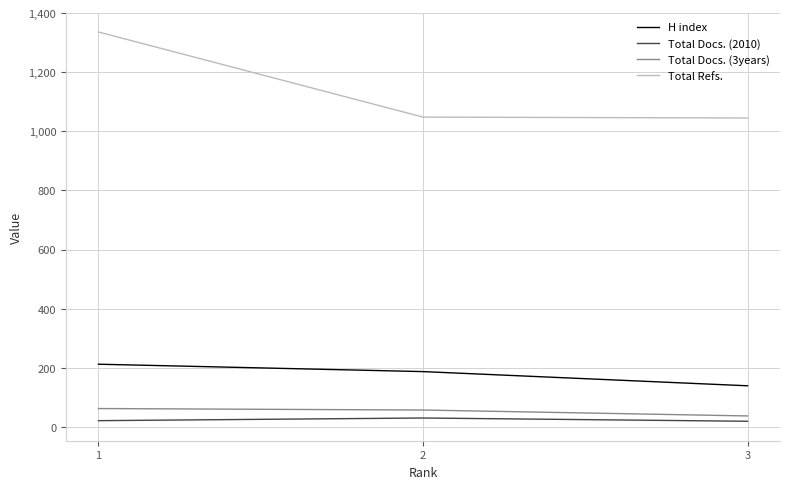

The value of Total Docs. (3years) at 1 is 62. True or false?

True